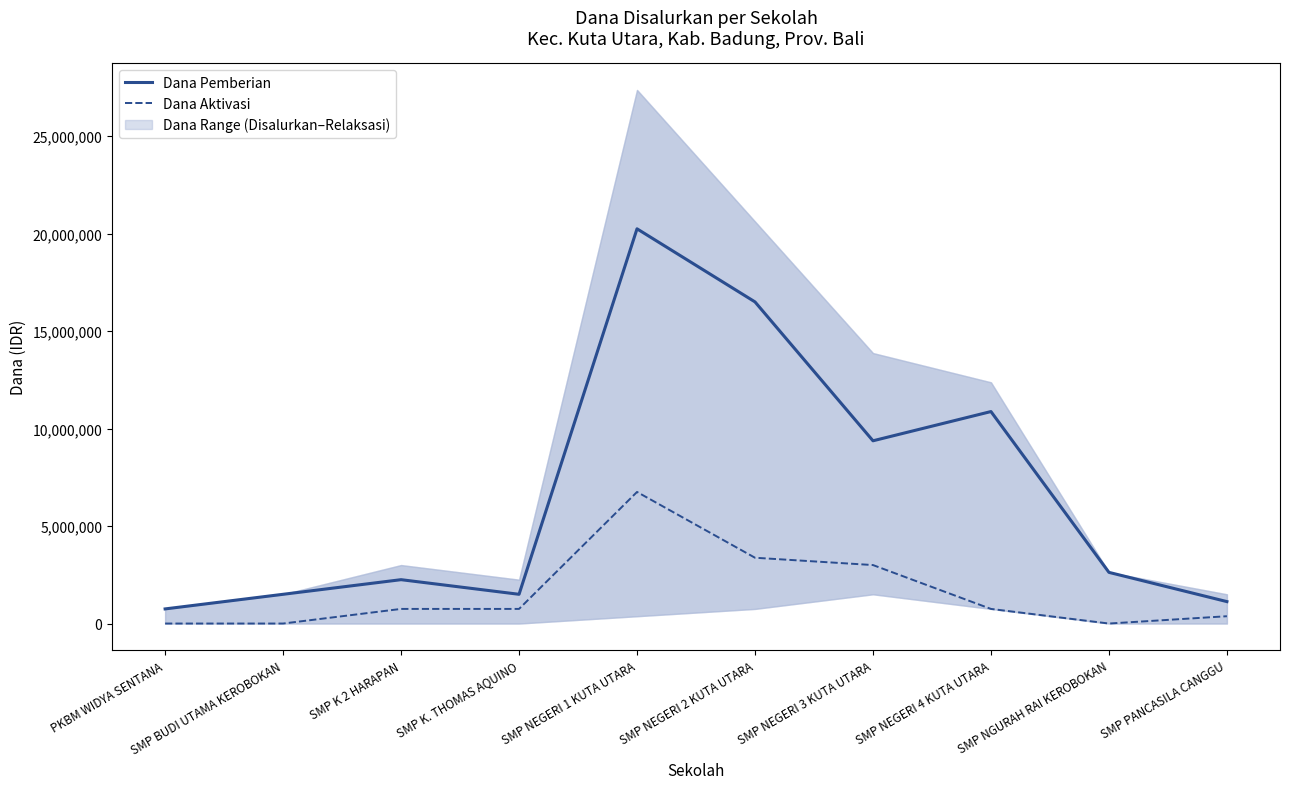

Is this an area chart (filled region under the line)?

No